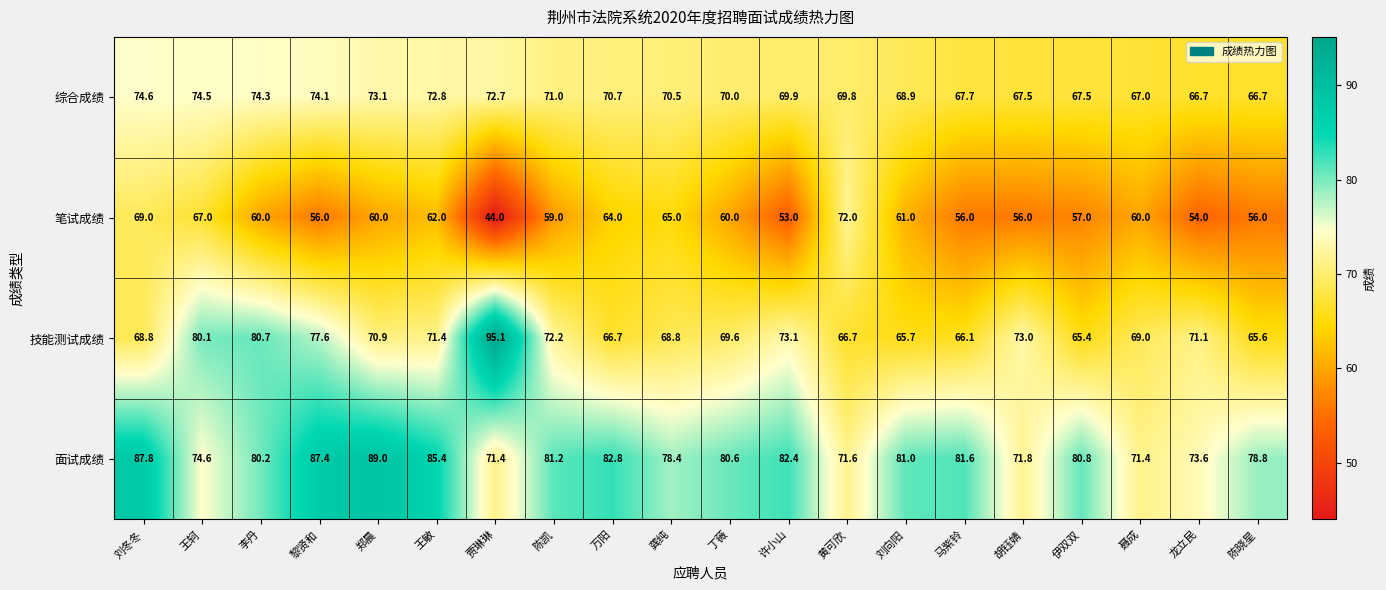

At which label does 笔试成绩 first exceed 60?

刘冬冬